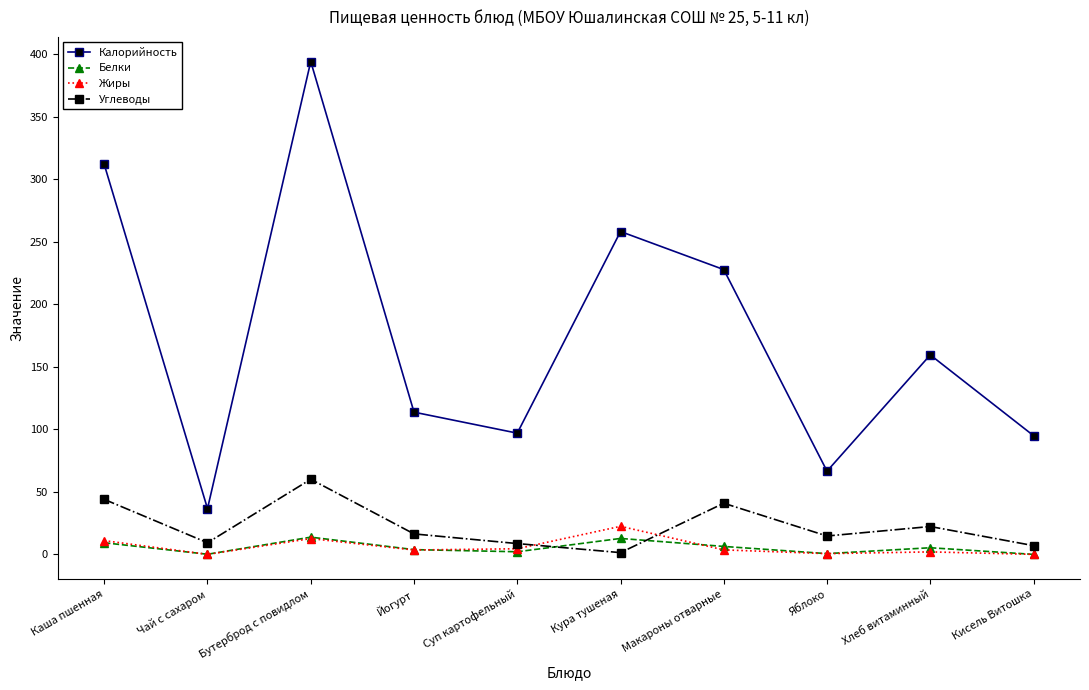

True or false: Белки and Калорийность cross at least once.

False